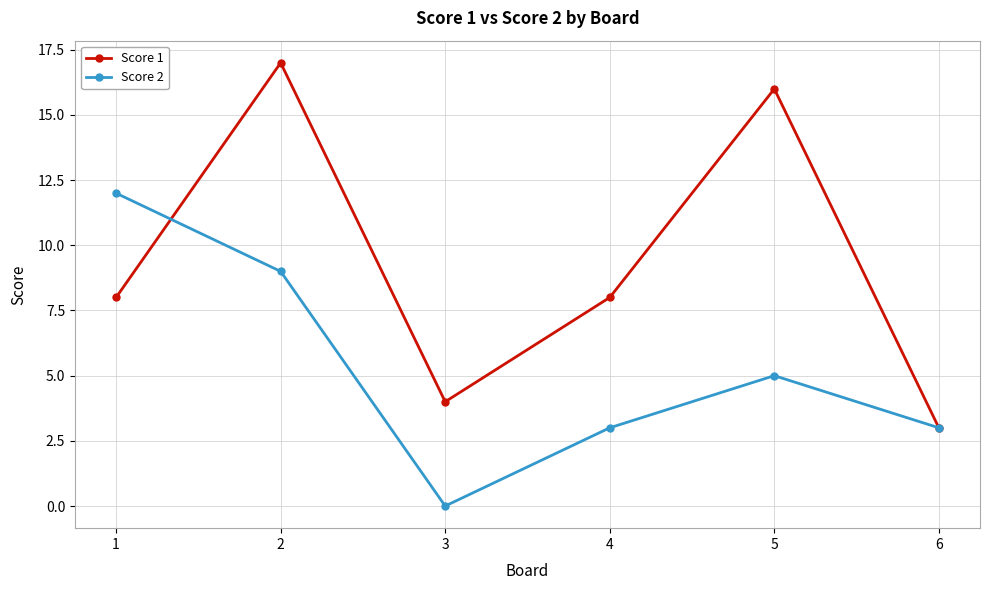

List the series in order of their peak value, highest first.

Score 1, Score 2